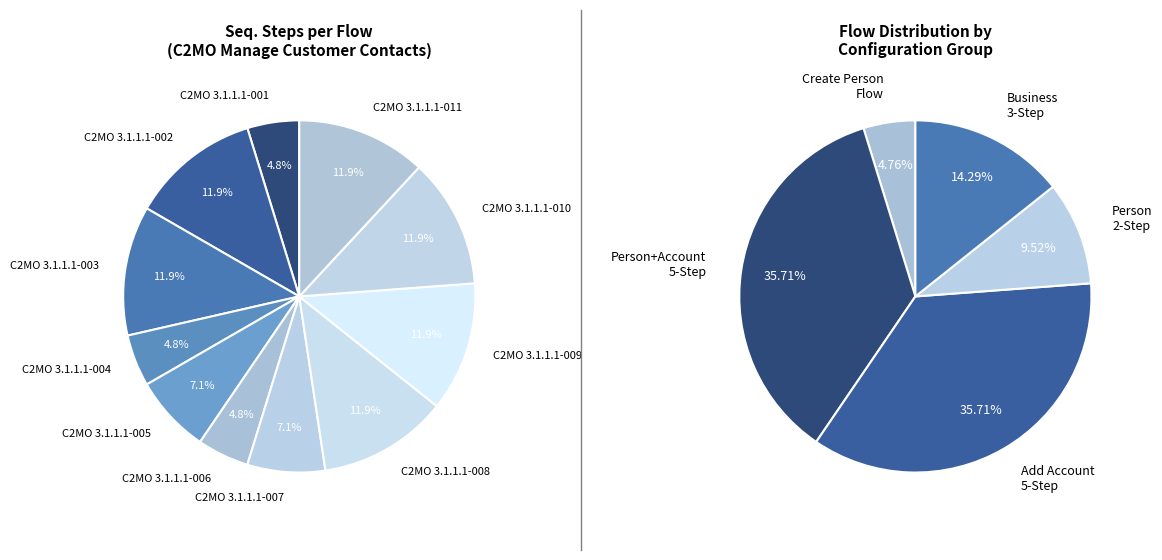

What percentage is the C2MO 3.1.1.1-005 slice, to the nearest percent?

7%